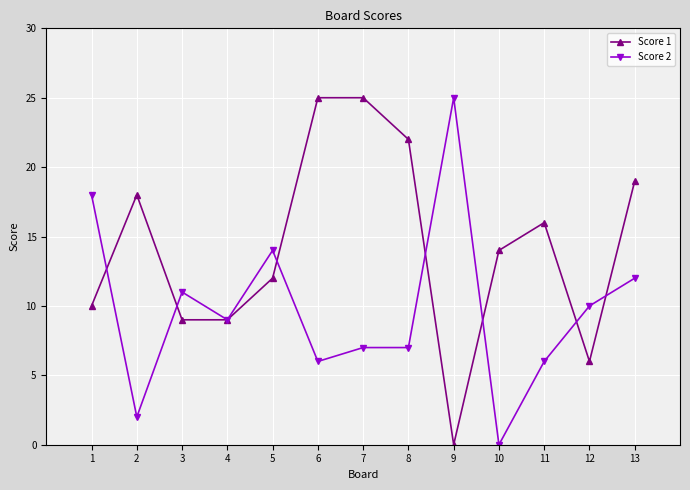

How many lines are shown in the chart?

2